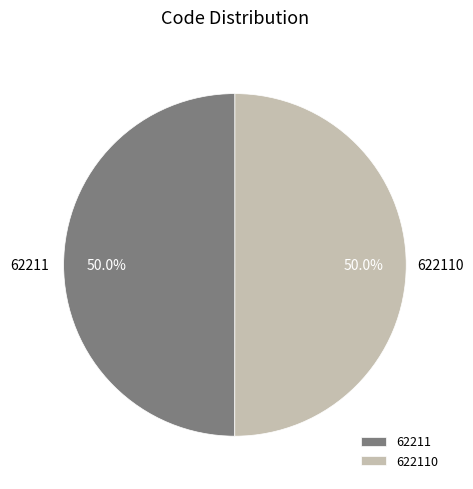

To the nearest percent, what is the average slice percentage?

50%